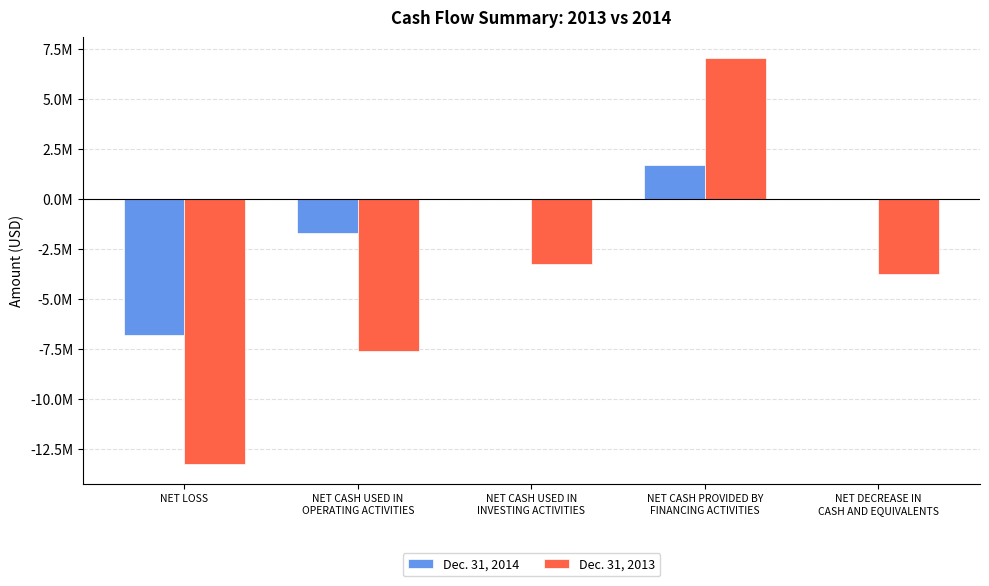

Which series has the widest spread of values?

Dec. 31, 2013